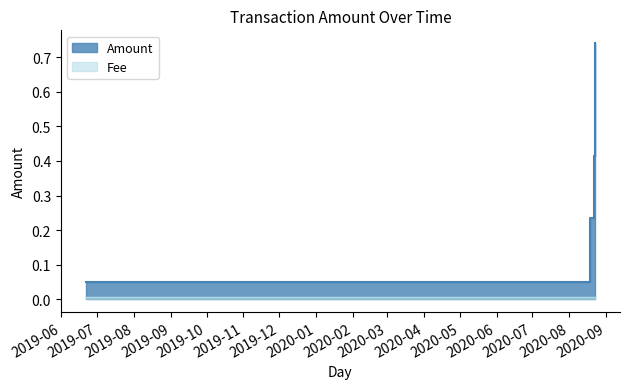

Between 2020-08-22 03:10:20 and 2019-06-21 20:27:51, which series saw the biggest shift?

Amount